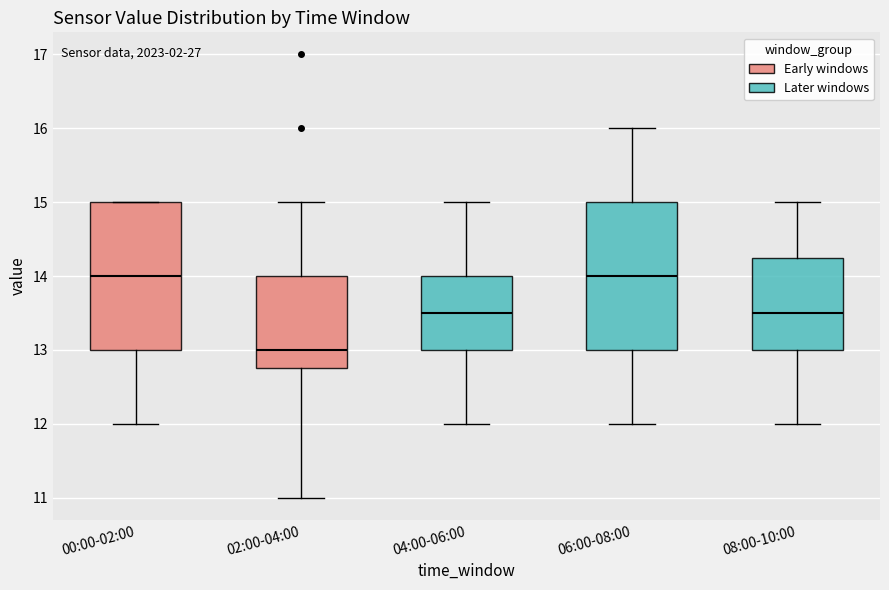

Which box's median line is the lowest?

02:00-04:00